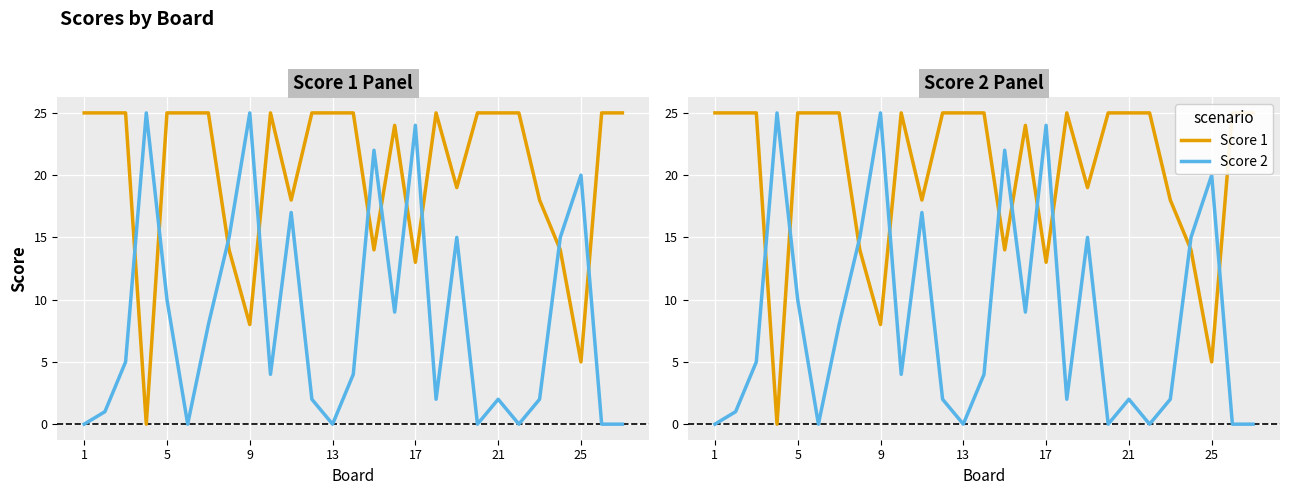

In Score 2, how many points are higher than both neighbors (excluding endpoints)?

8